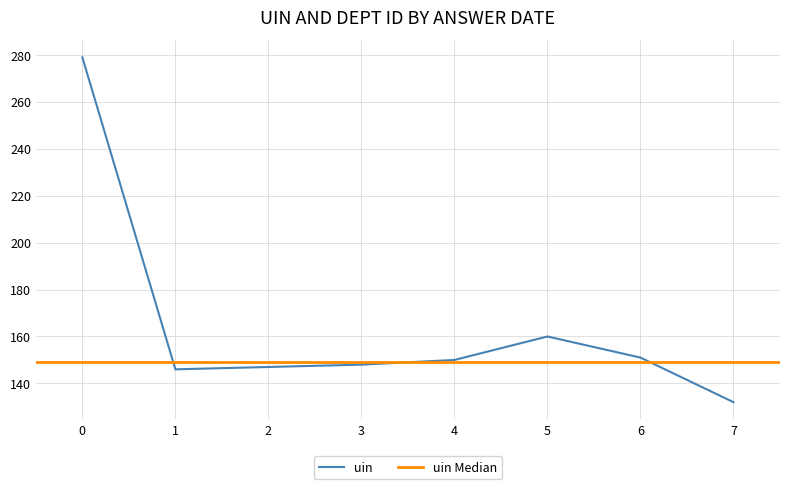

Does the chart have visible grid lines?

Yes